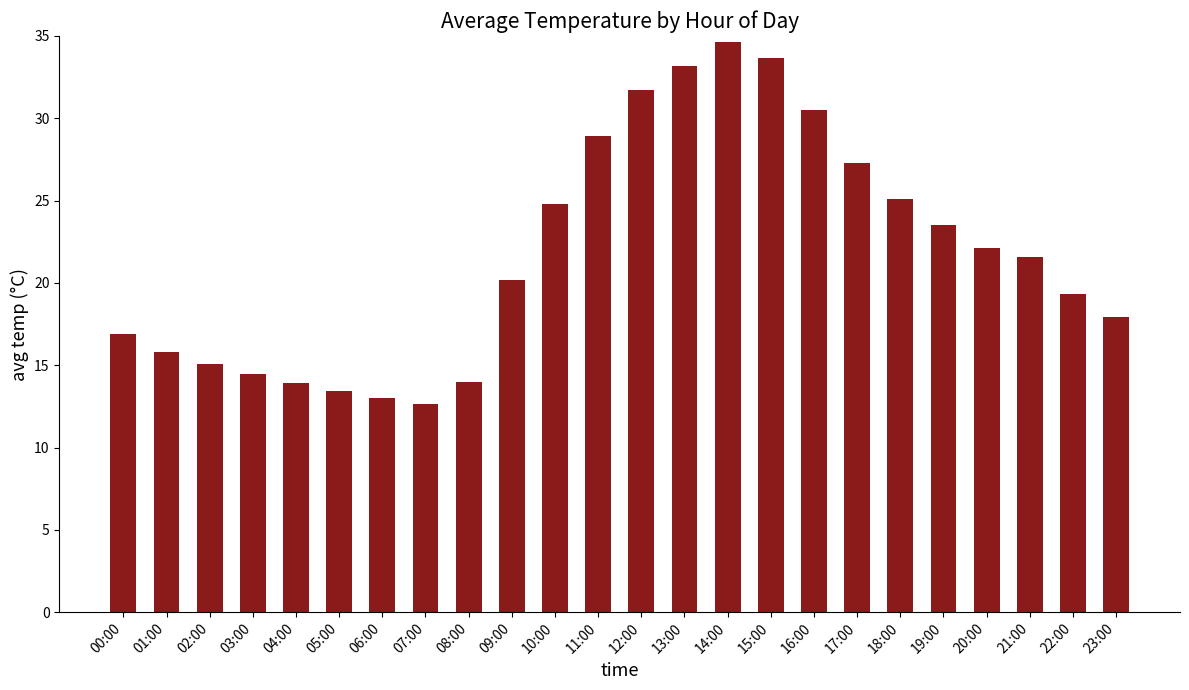

Does the chart contain any negative values?

No